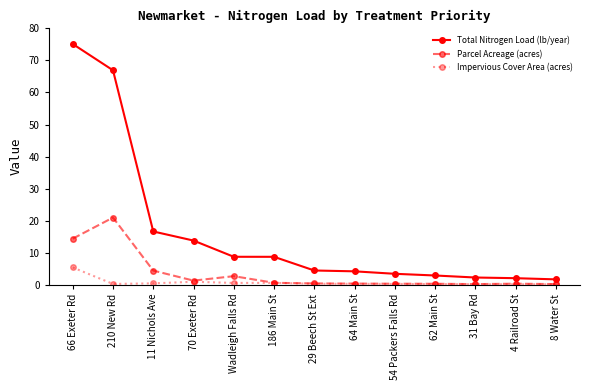

What is the sum of all Parcel Acreage (acres) values?

46.4